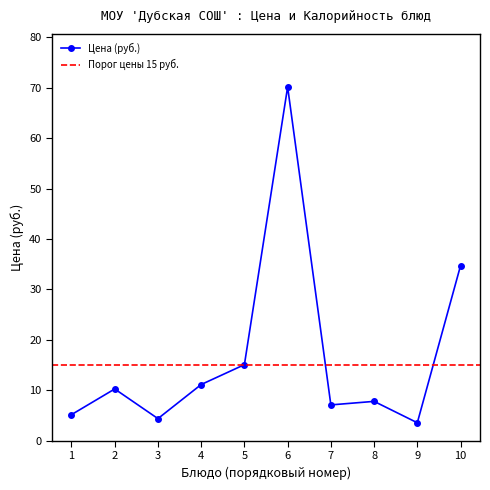

The Цена (руб.) series shows 7.8 at 3. True or false?

False